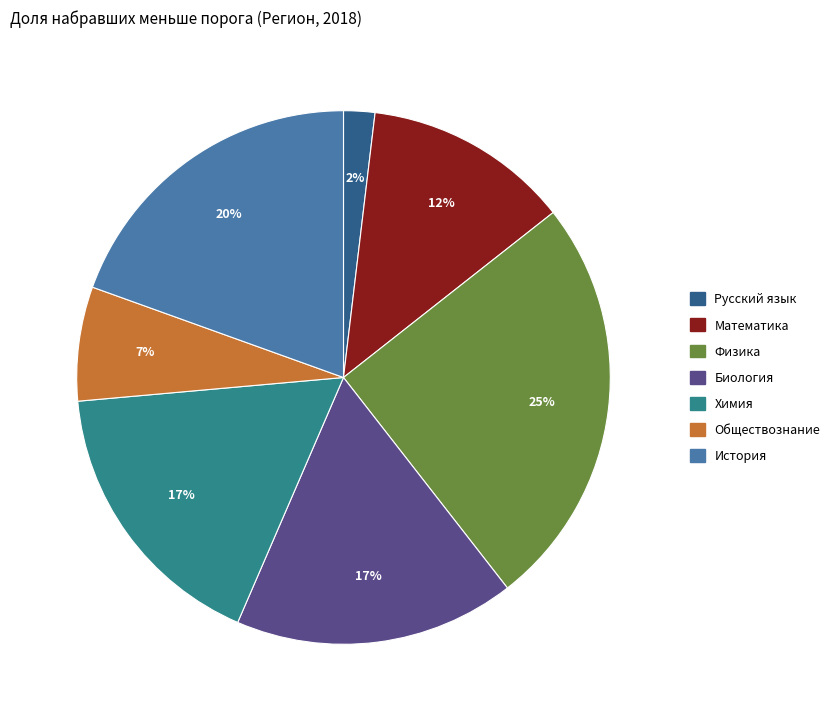

The Физика slice represents 25% of the pie. True or false?

True